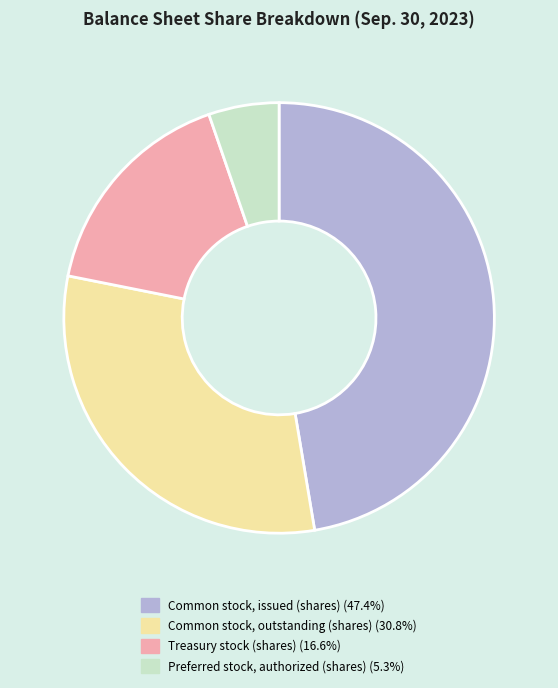

Does any single category account for the majority?

No